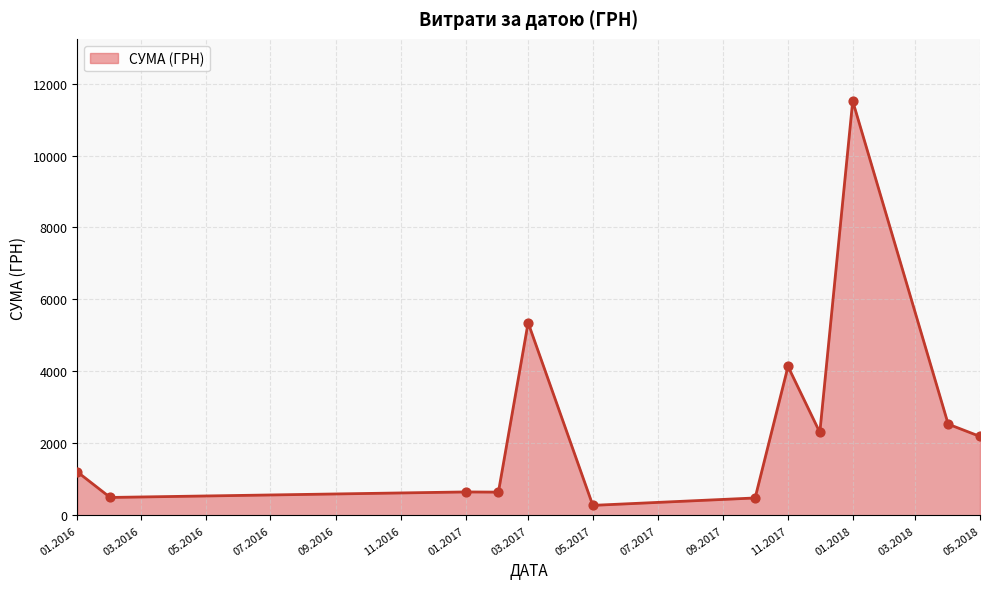

What is the difference between the maximum and minimum values?

11233.9